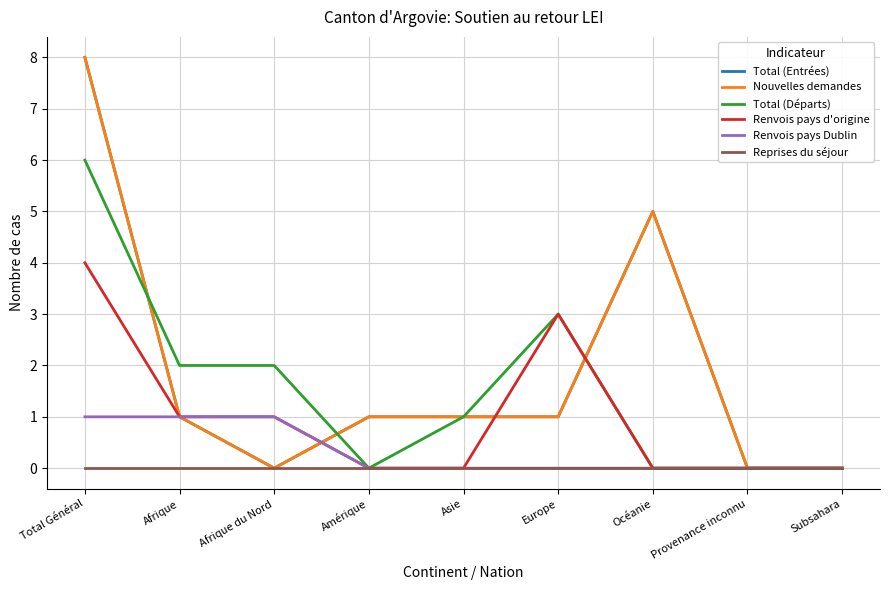

Which series has the widest spread of values?

Total (Entrées)